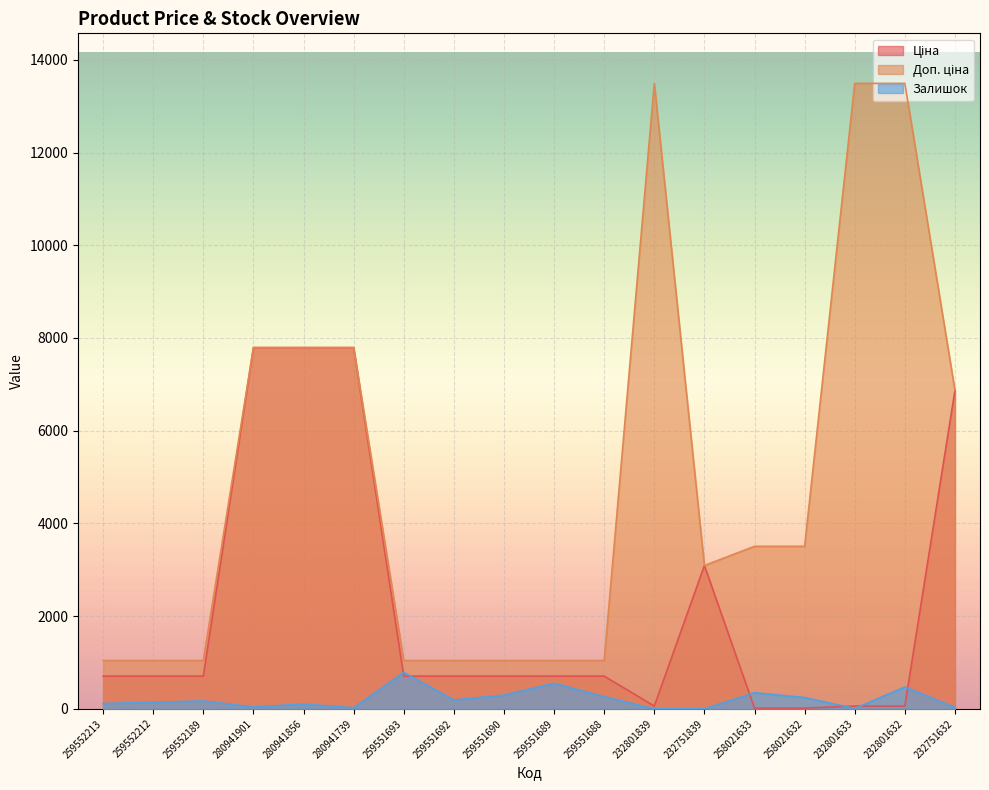

The value of Ціна at 232801839 is 92.6. True or false?

False